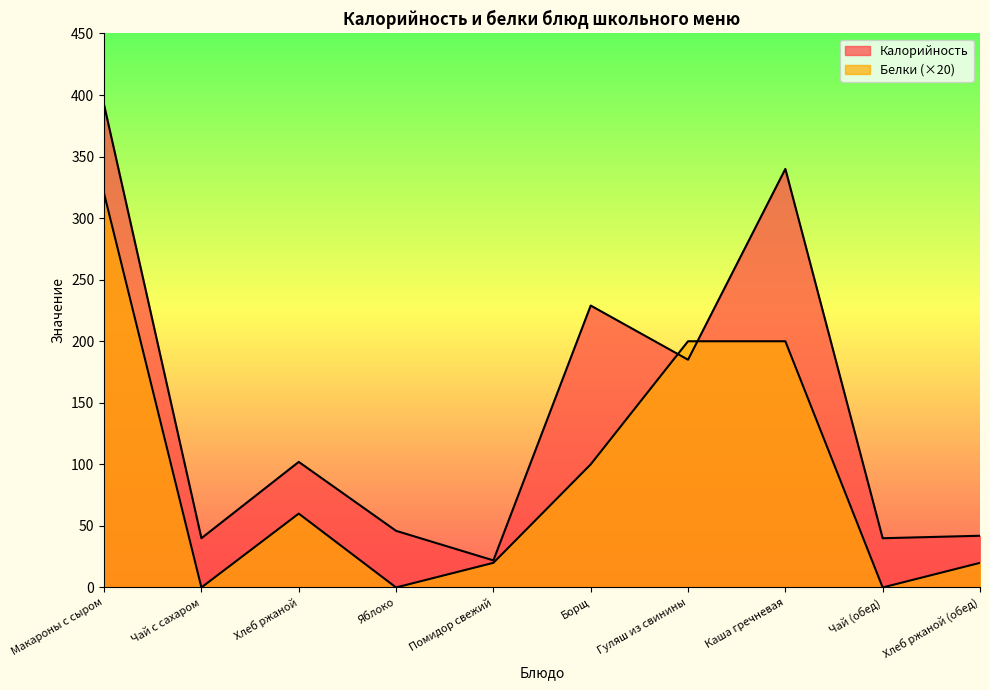

Reading left to right, transcribe all the data shown in this chart.

Калорийность: Макароны с сыром=392	Чай с сахаром=40	Хлеб ржаной=102	Яблоко=46	Помидор свежий=22	Борщ=229	Гуляш из свинины=185	Каша гречневая=340	Чай (обед)=40	Хлеб ржаной (обед)=42
Белки: Макароны с сыром=320	Чай с сахаром=0	Хлеб ржаной=60	Яблоко=0	Помидор свежий=20	Борщ=100	Гуляш из свинины=200	Каша гречневая=200	Чай (обед)=0	Хлеб ржаной (обед)=20